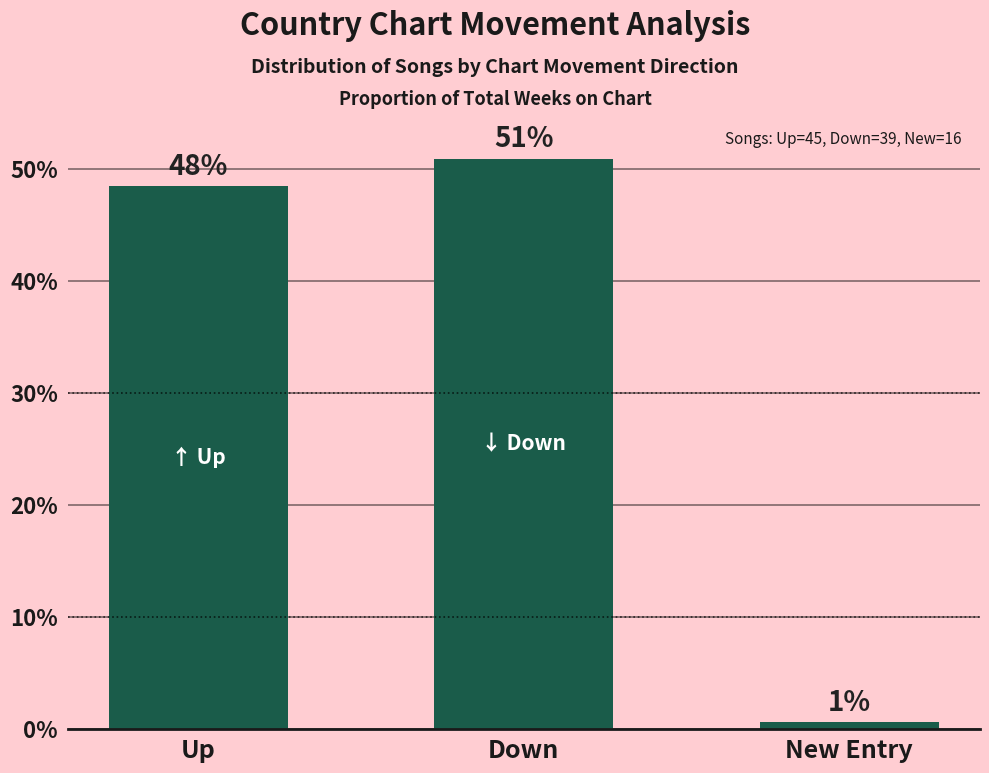

Which has a higher value, Up or New Entry?

Up